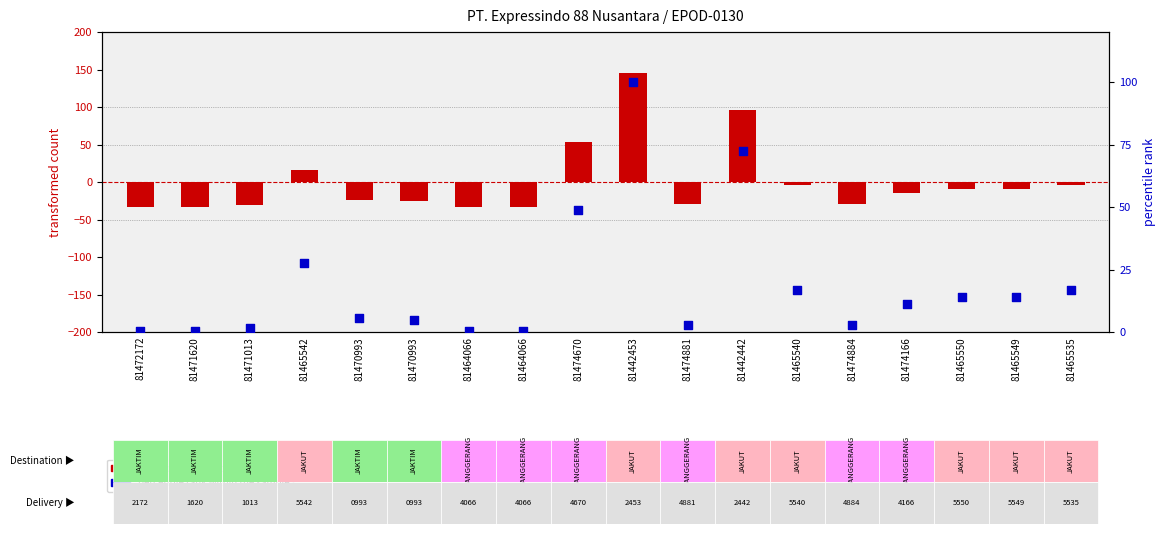

Is the value of transformed count at 81465550 greater than the value of percentile rank within the sample at 81464066?

No